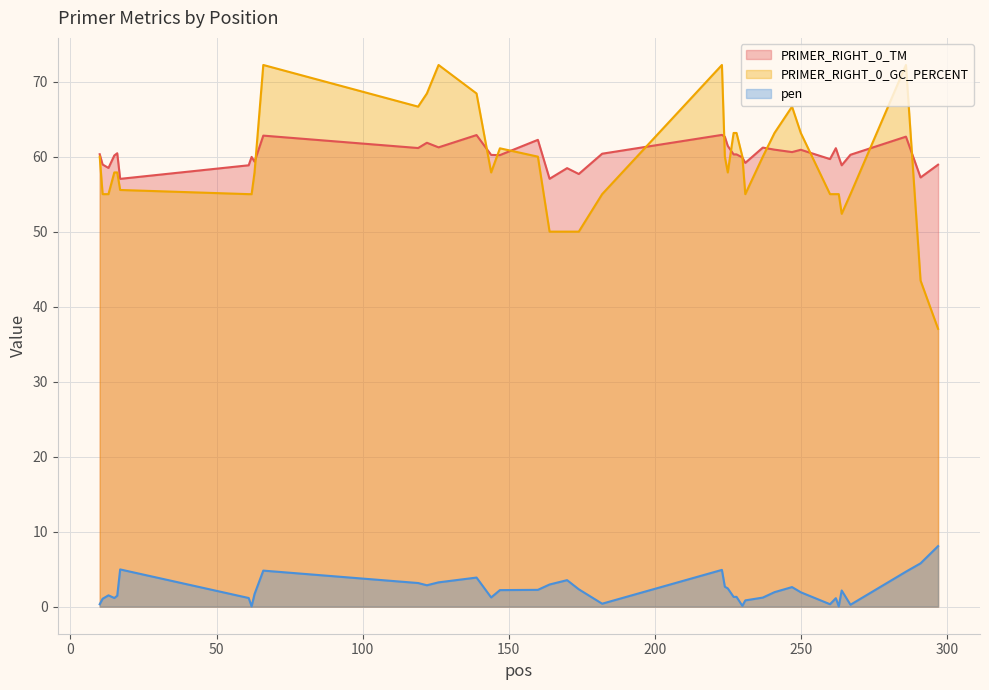

What is the sum of the PRIMER_RIGHT_0_TM values at 164 and 122?

118.9